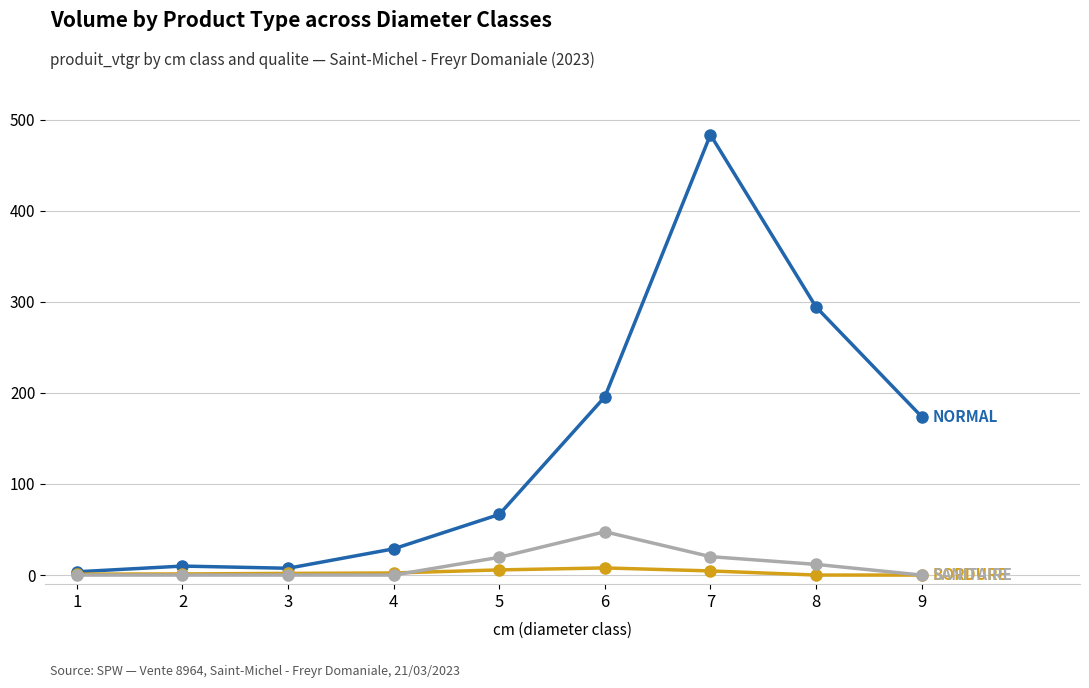

At which category is the sum across all series the highest?

7